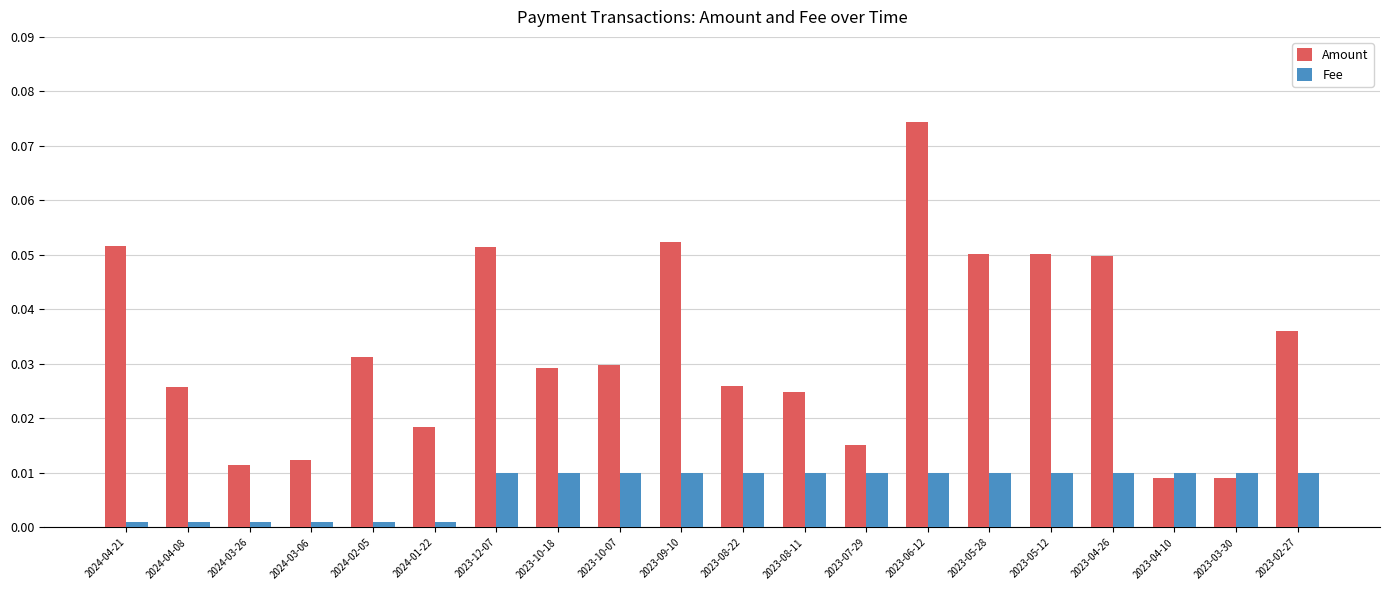

Are the bars grouped side by side (vs. stacked)?

Yes